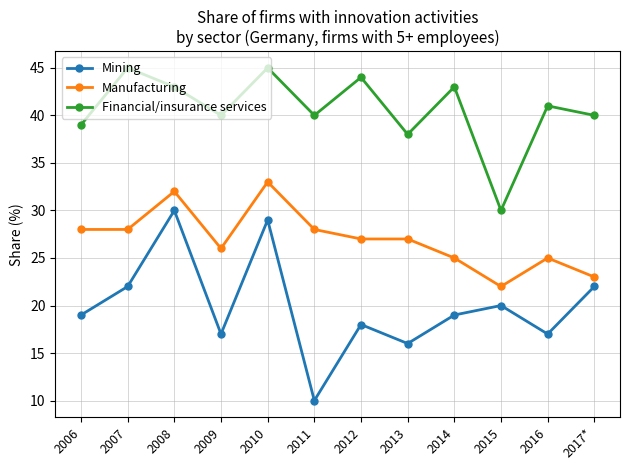

Which series has the widest spread of values?

Mining